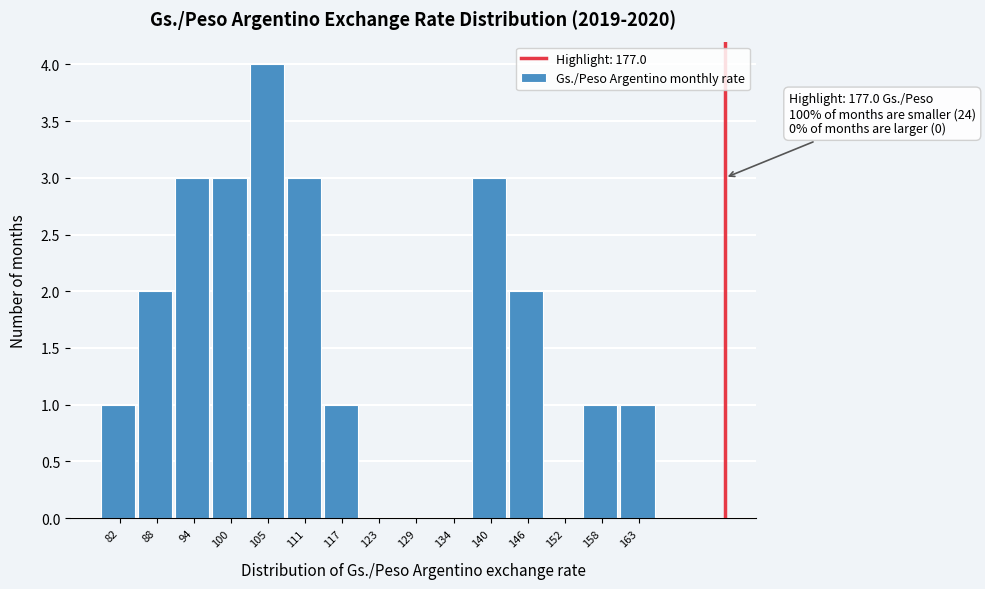

Over which range of the x-axis is the bar tallest?

102 to 108